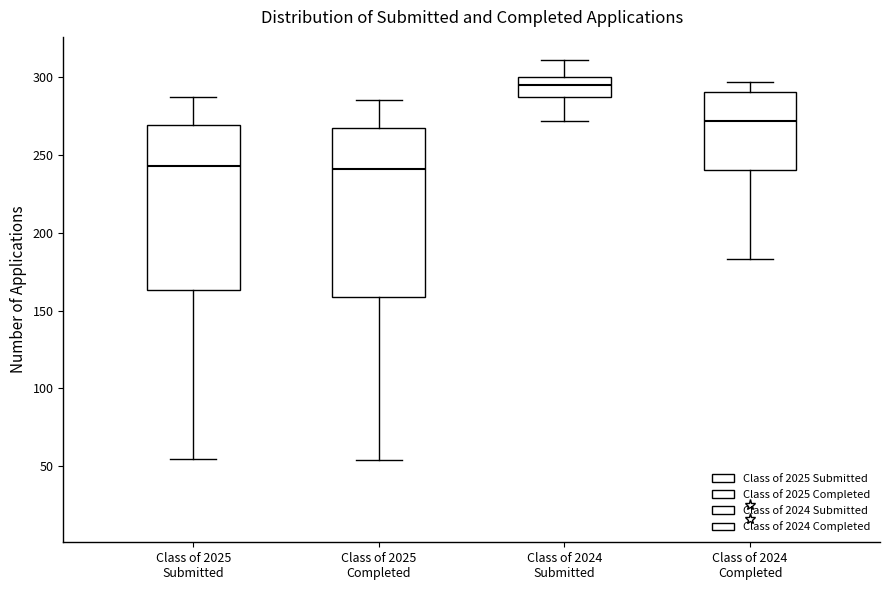

Reading left to right, transcribe this box plot: for each box, give where its median line is, the range the box spans, and where its two whiskers end, as read against the y-axis. The values are not printed on the chart, so give them approximately, as read against the axis.

Class of 2025 Submitted: median 245, box 165 to 270, whiskers 55 to 285
Class of 2025 Completed: median 240, box 160 to 265, whiskers 55 to 285
Class of 2024 Submitted: median 295, box 285 to 300, whiskers 270 to 310
Class of 2024 Completed: median 270, box 240 to 290, whiskers 185 to 295